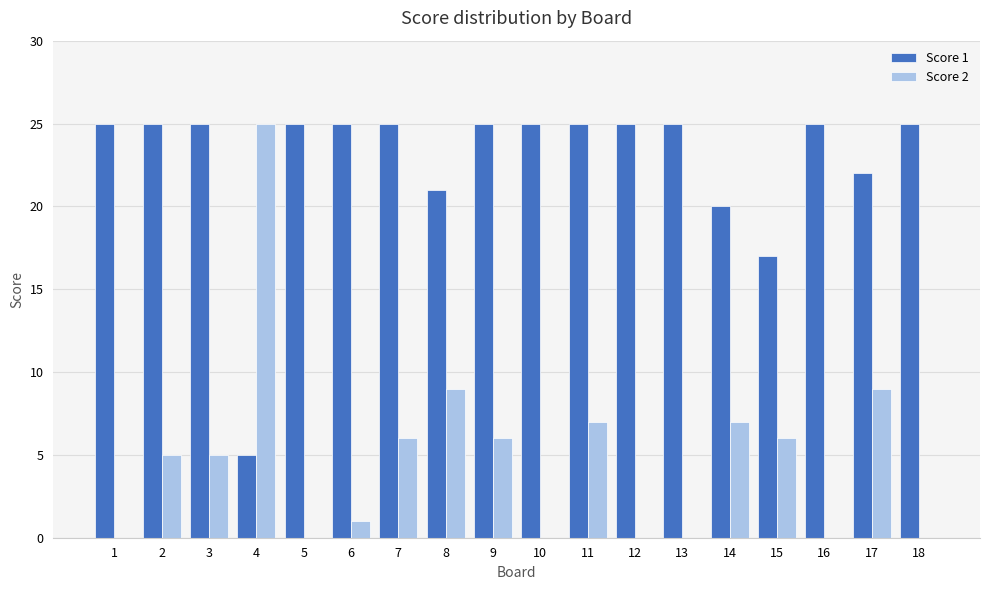

Is it true that Score 2 equals 0 at 10?

True